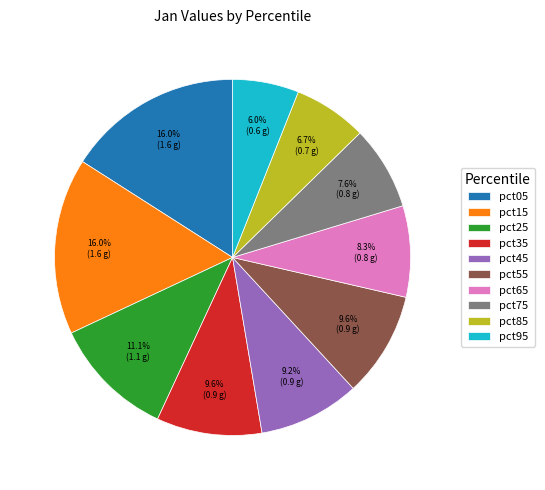

Which slice is the smallest?

pct95